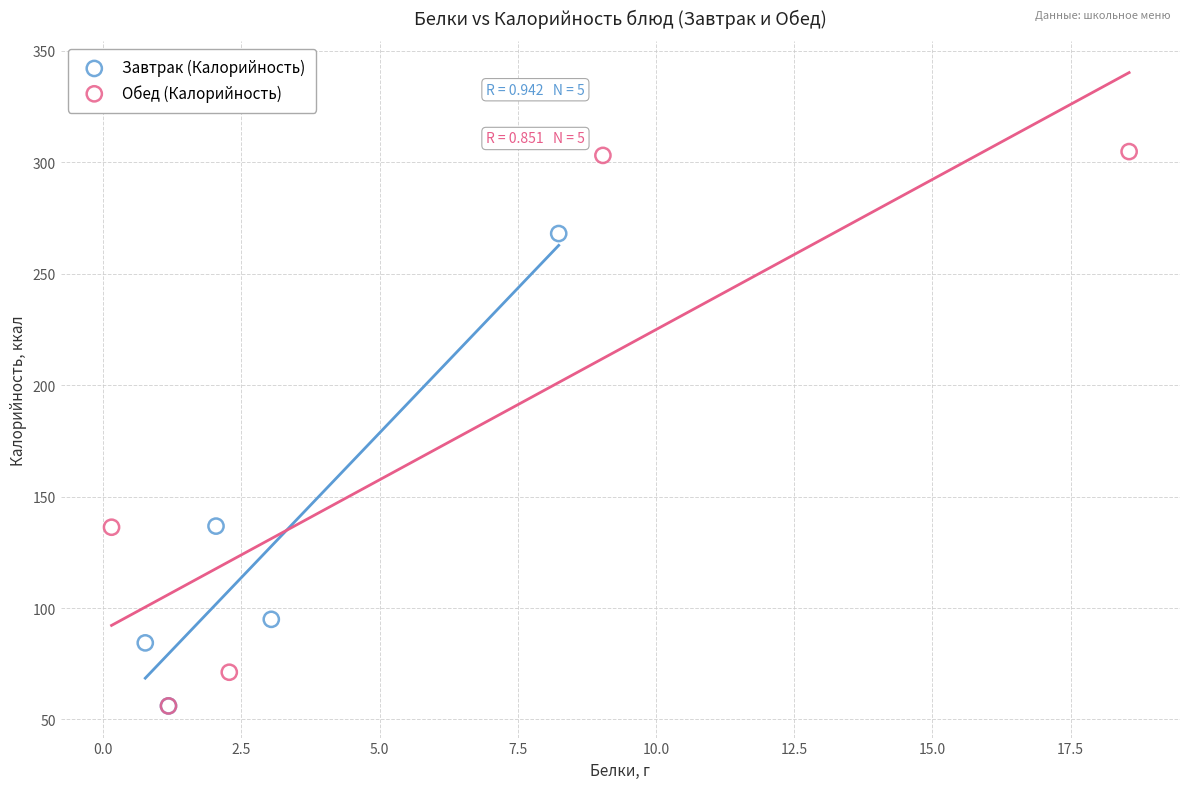

Which series has the largest Y range (max minus min)?

Обед (Калорийность)